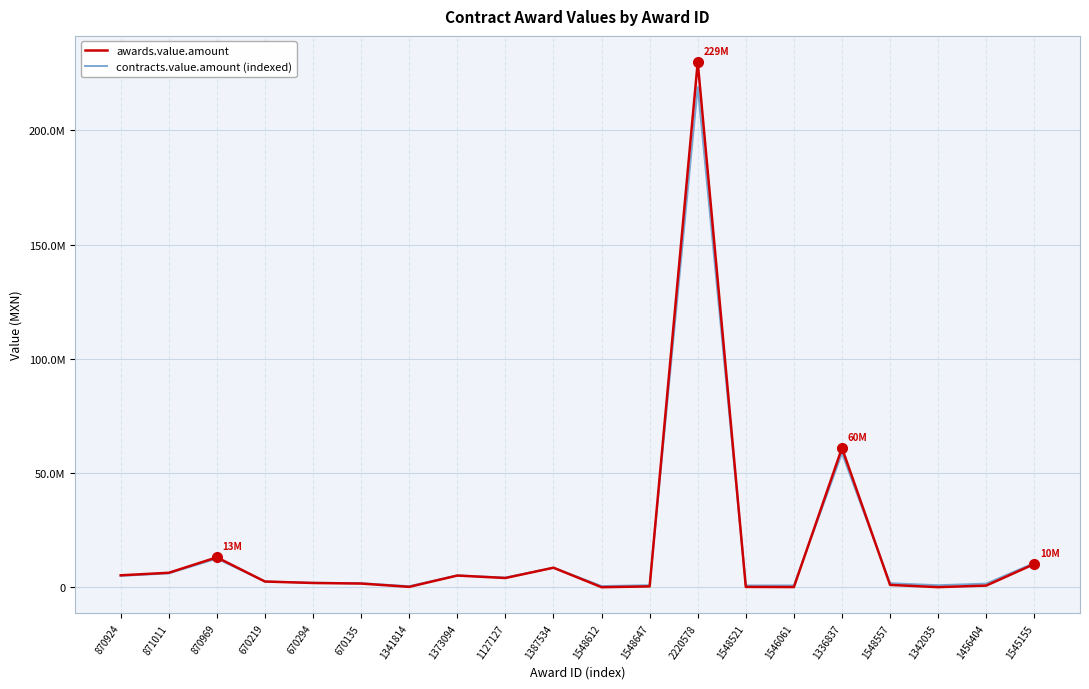

What is the sum of all contracts.value.amount (indexed) values?

343557176.8